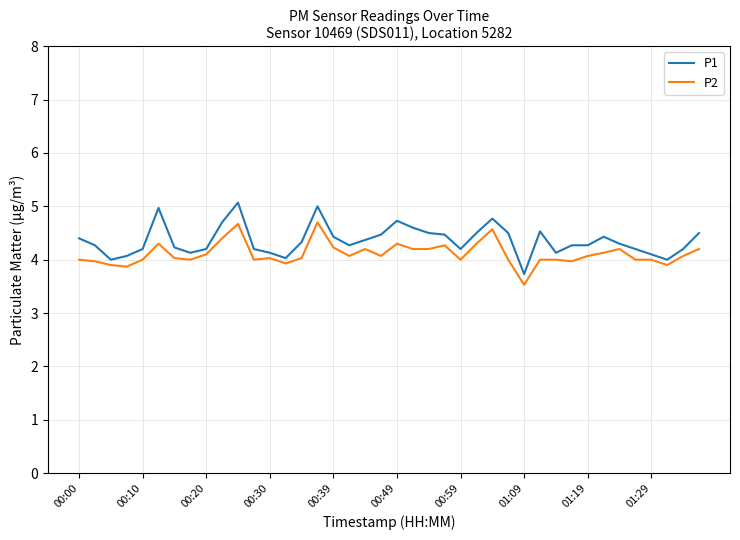

What is the highest value of the P2 series?

4.7